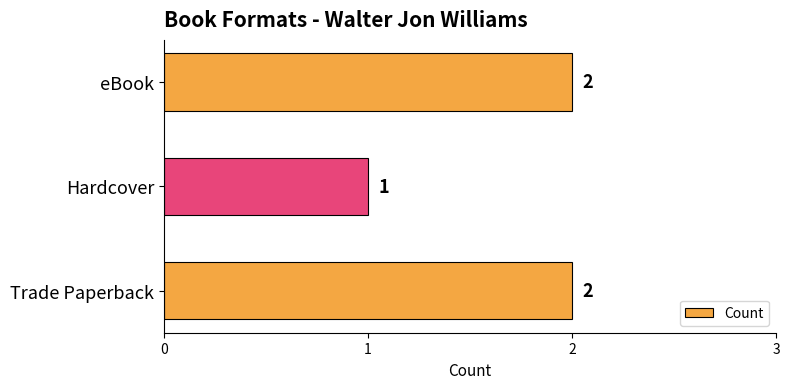

Are the bars horizontal?

Yes